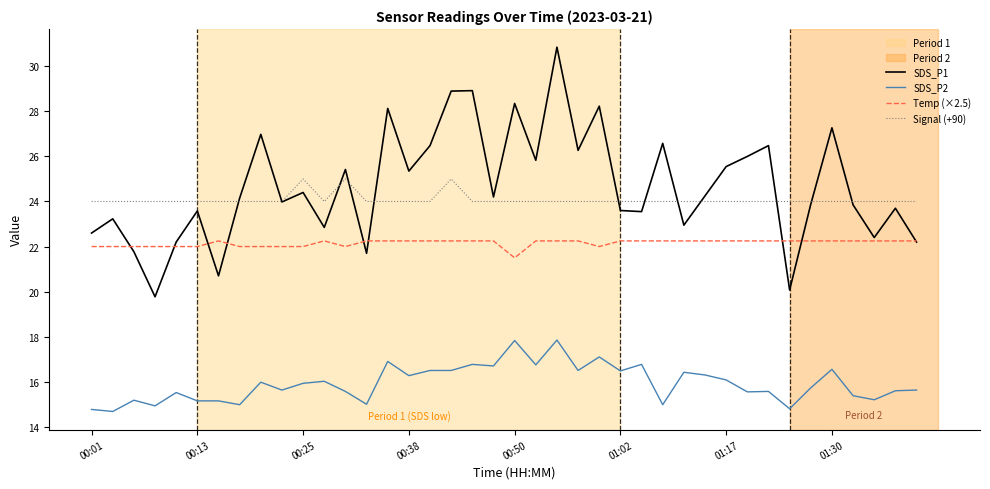

True or false: SDS_P1 and SDS_P2 intersect in this chart.

False